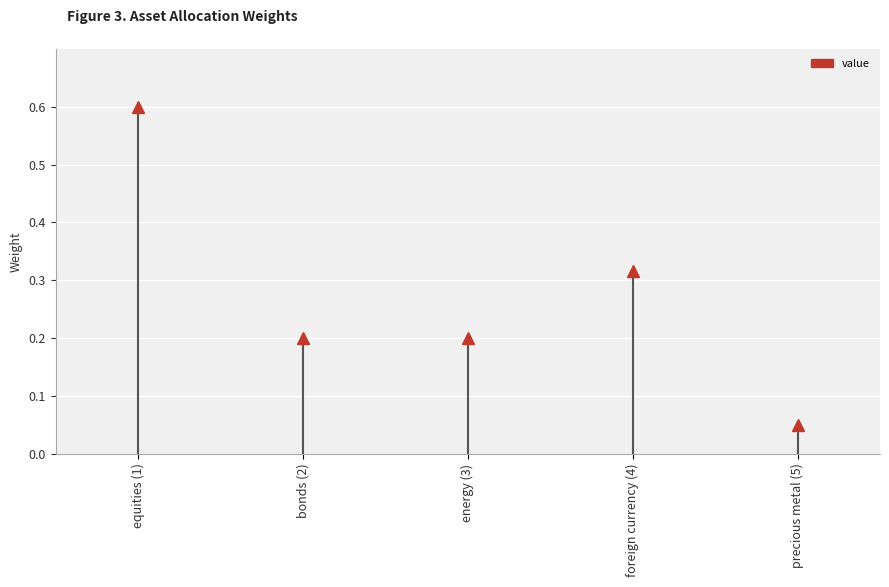

What is the maximum value shown in the chart?

0.6